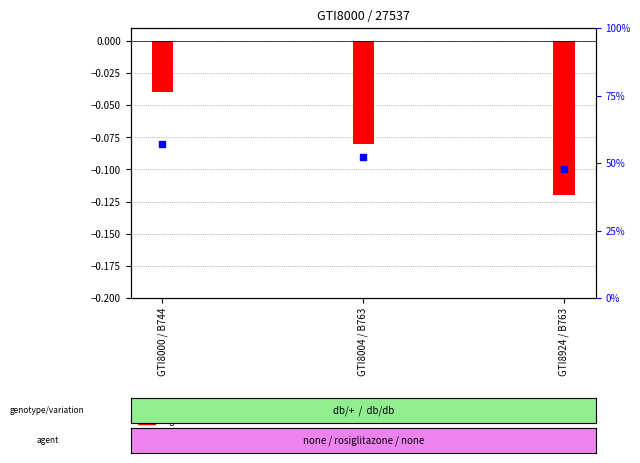

Which series has the widest spread of Y values?

log10 ratio